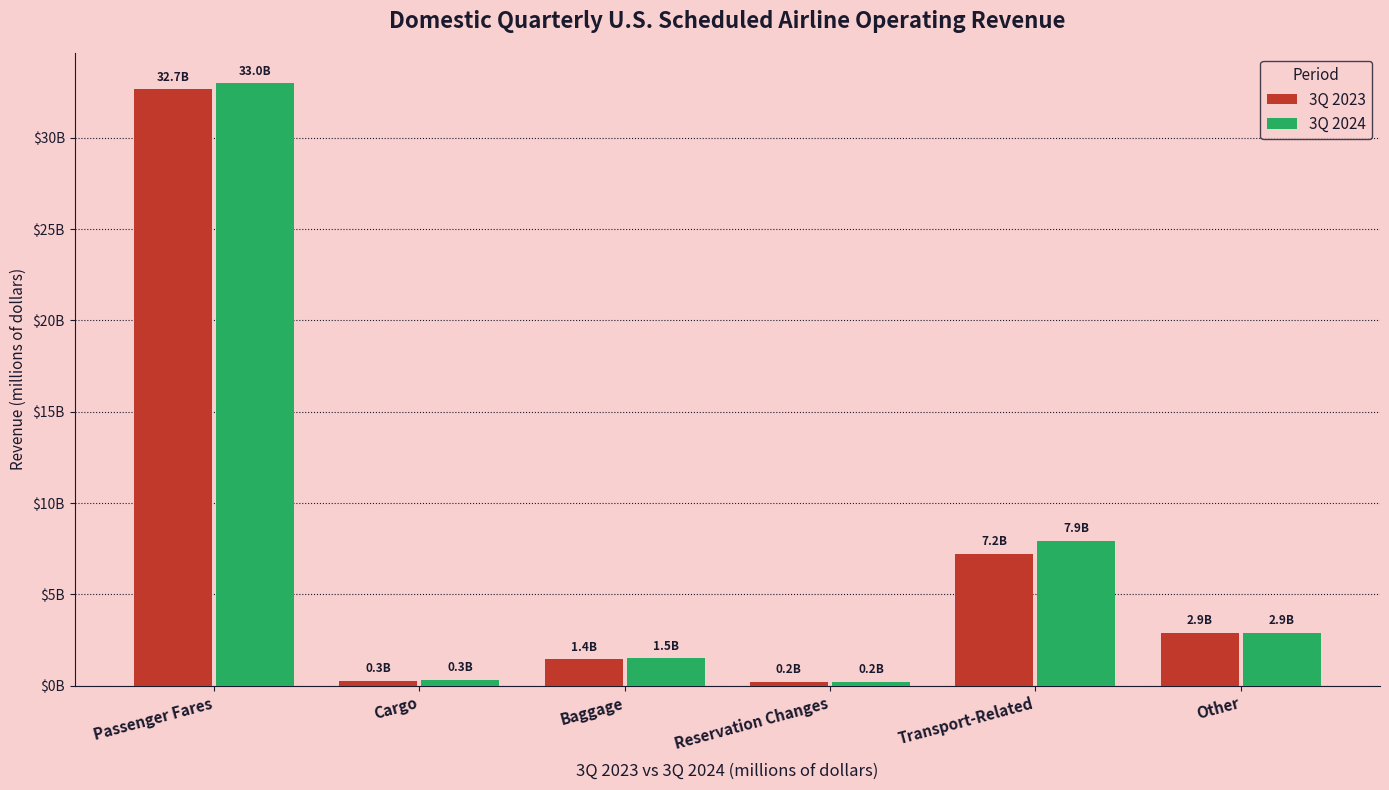

Reading left to right, what are all the values shown in this chart?

3Q 2023: 32651.0	266.8	1442.0	225.1	7213.8	2902.7
3Q 2024: 32984.9	315.0	1501.2	210.3	7948.9	2909.3